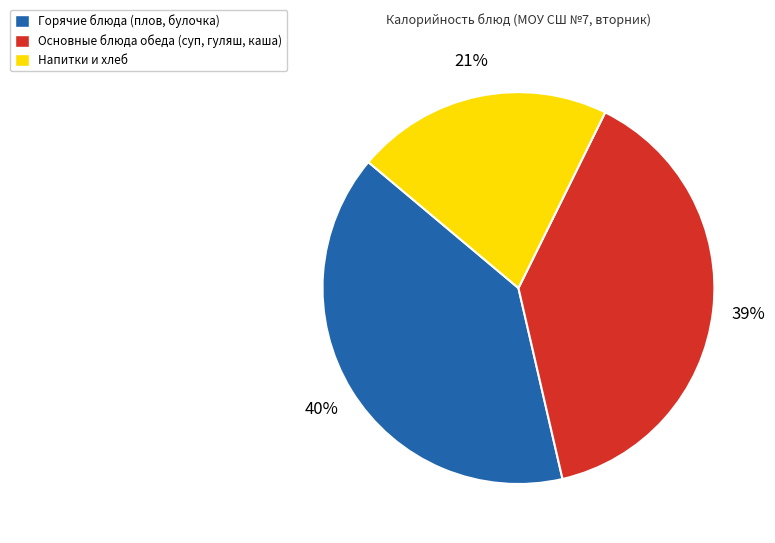

To the nearest percent, what portion does Основные блюда обеда (суп, гуляш, каша) represent?

39%